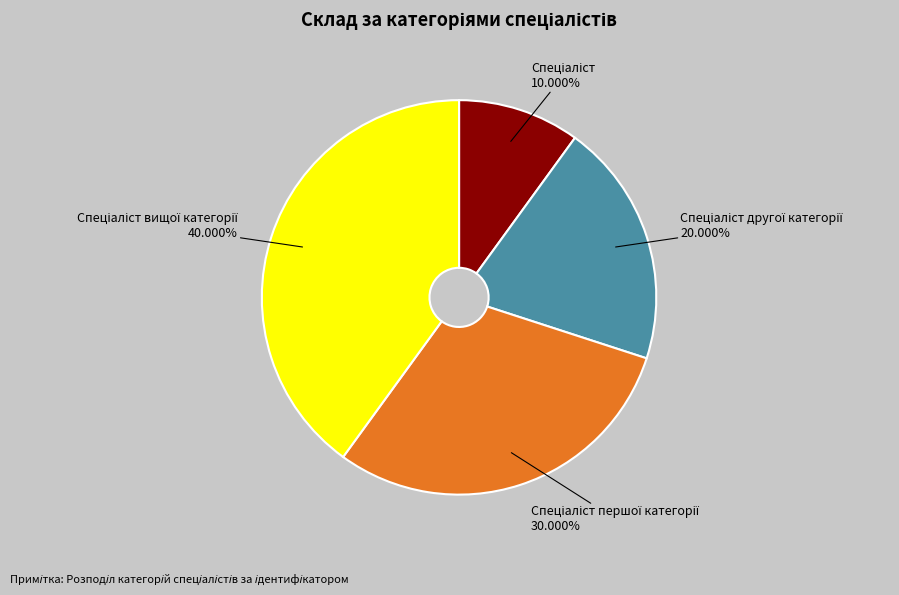

Does any single category account for the majority?

No